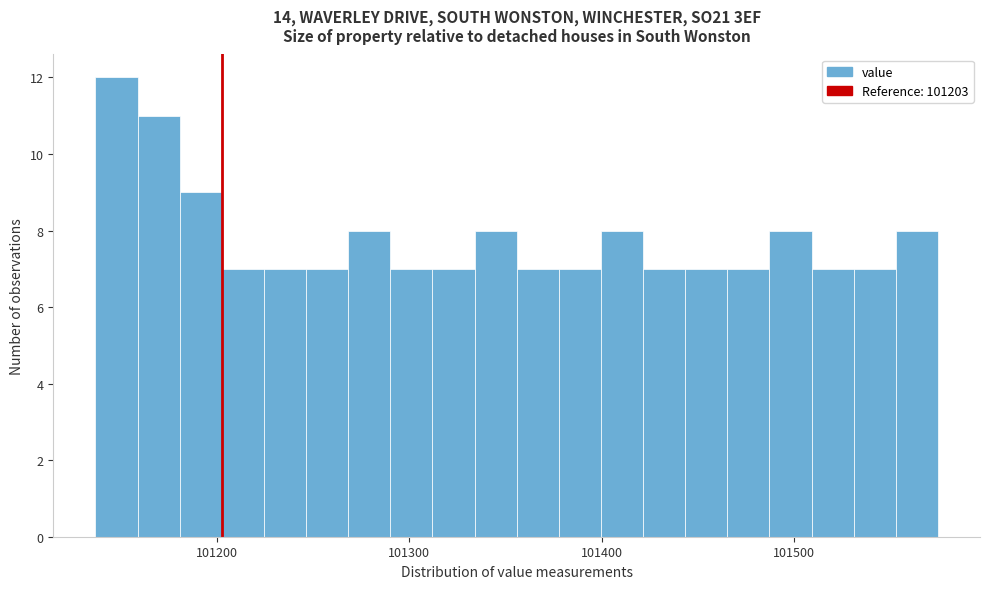

Around what value on the x-axis is the tallest bar? Give the approximate position of its centre, as read against the axis.

101150